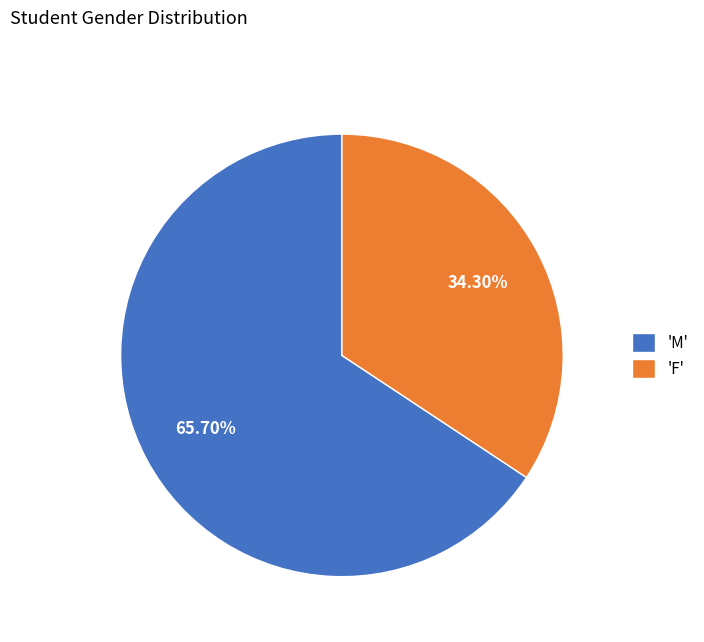

How many segments does this pie chart have?

2